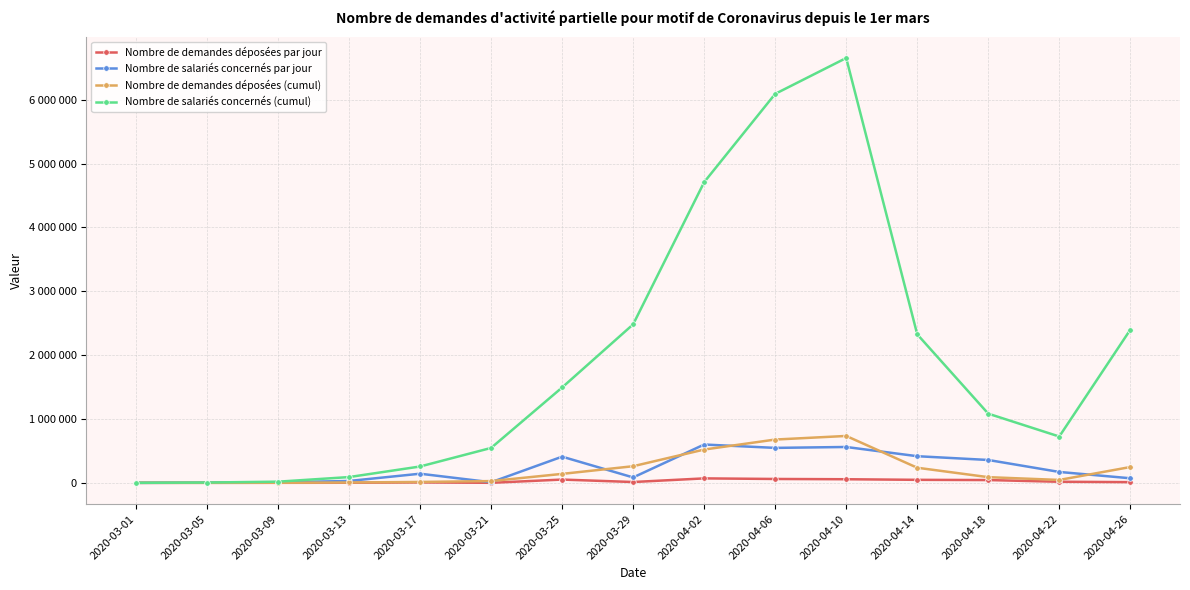

What are all the series names shown in the legend?

Nombre de demandes déposées par jour, Nombre de salariés concernés par jour, Nombre de demandes déposées (cumul), Nombre de salariés concernés (cumul)